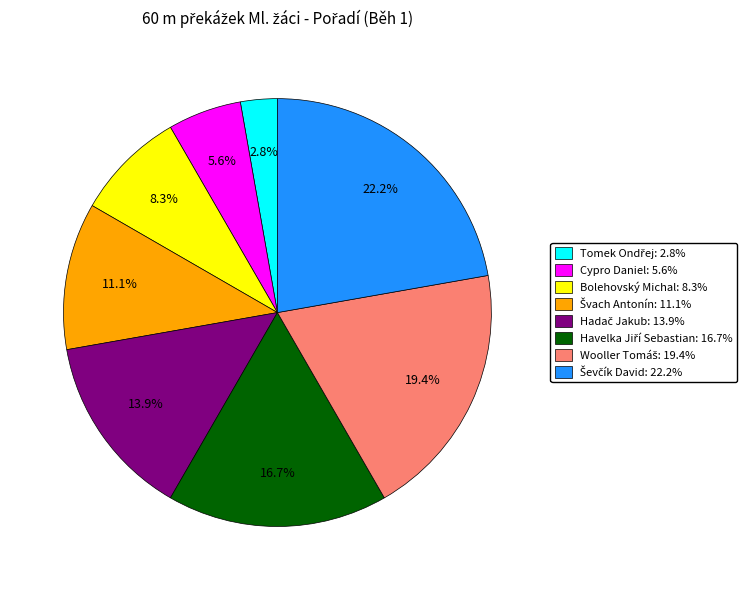

Is there any slice that represents more than half of the pie?

No